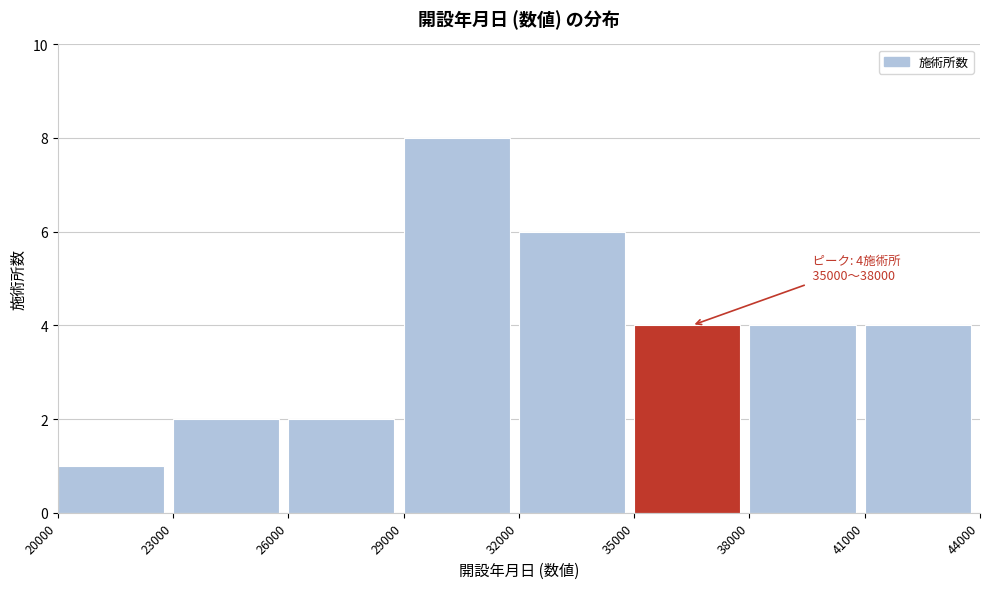

Which range on the x-axis has the tallest bar?

29000 to 32000